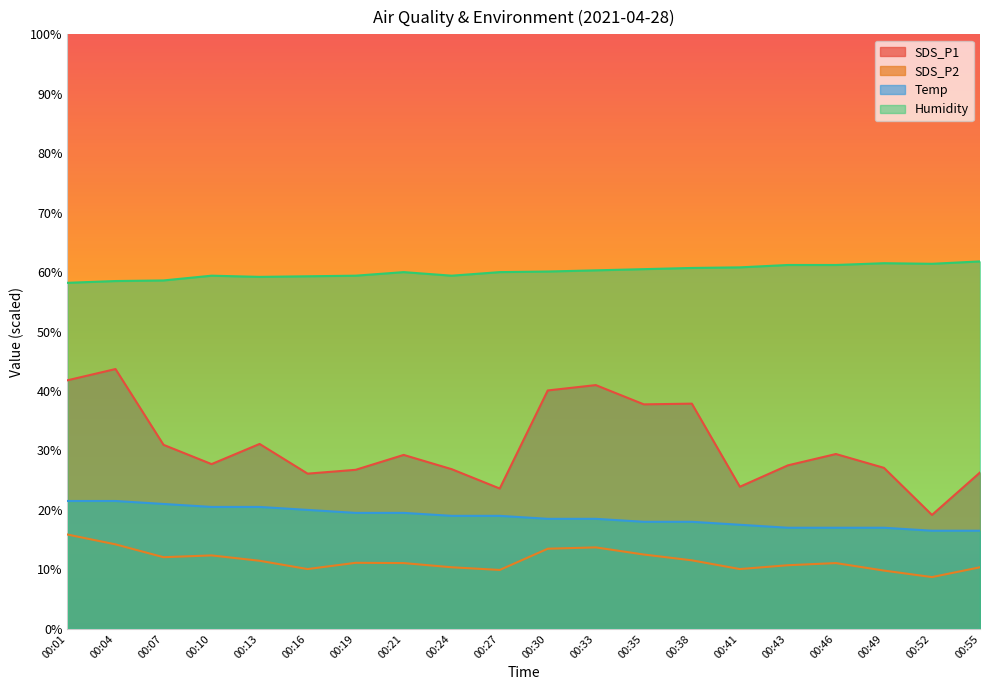

What is the maximum value for Humidity?

61.8